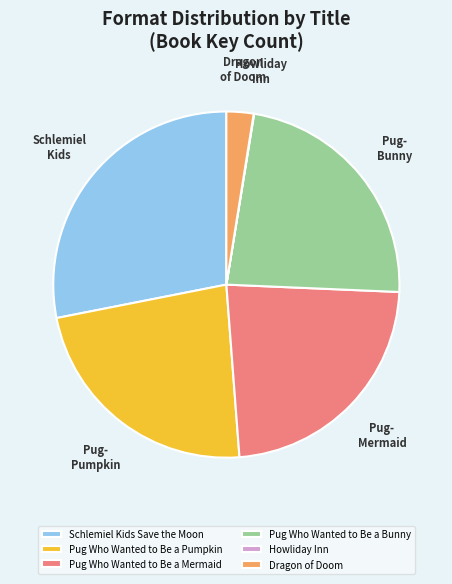

Is there a majority slice in this chart?

No